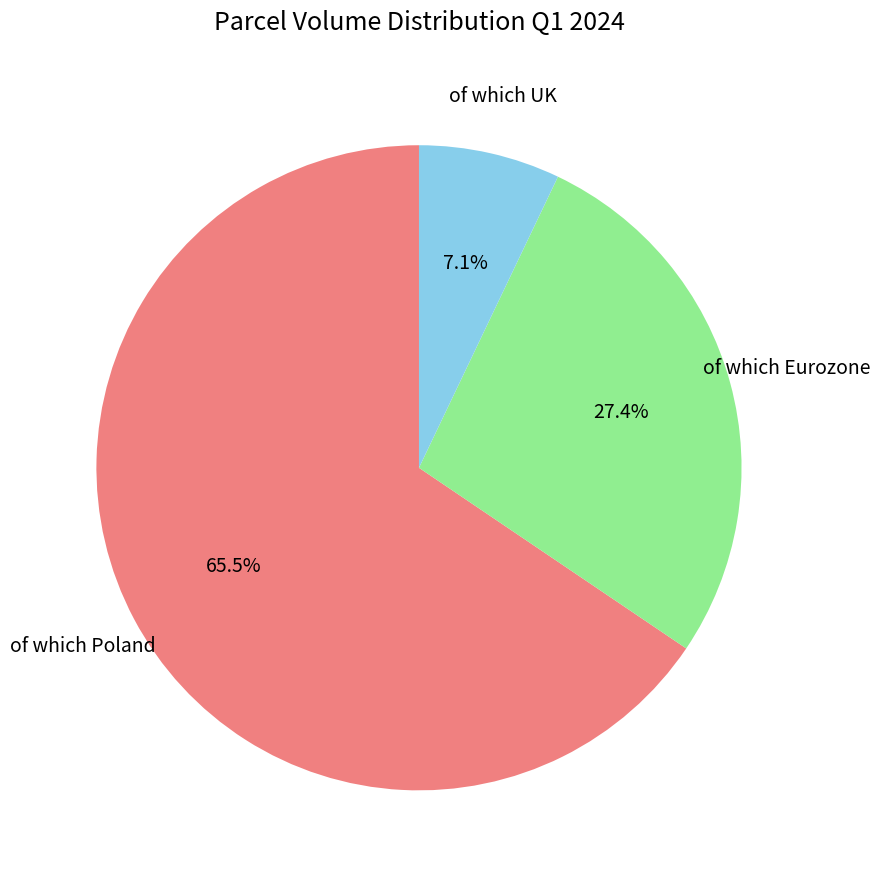

Does any single category account for the majority?

Yes